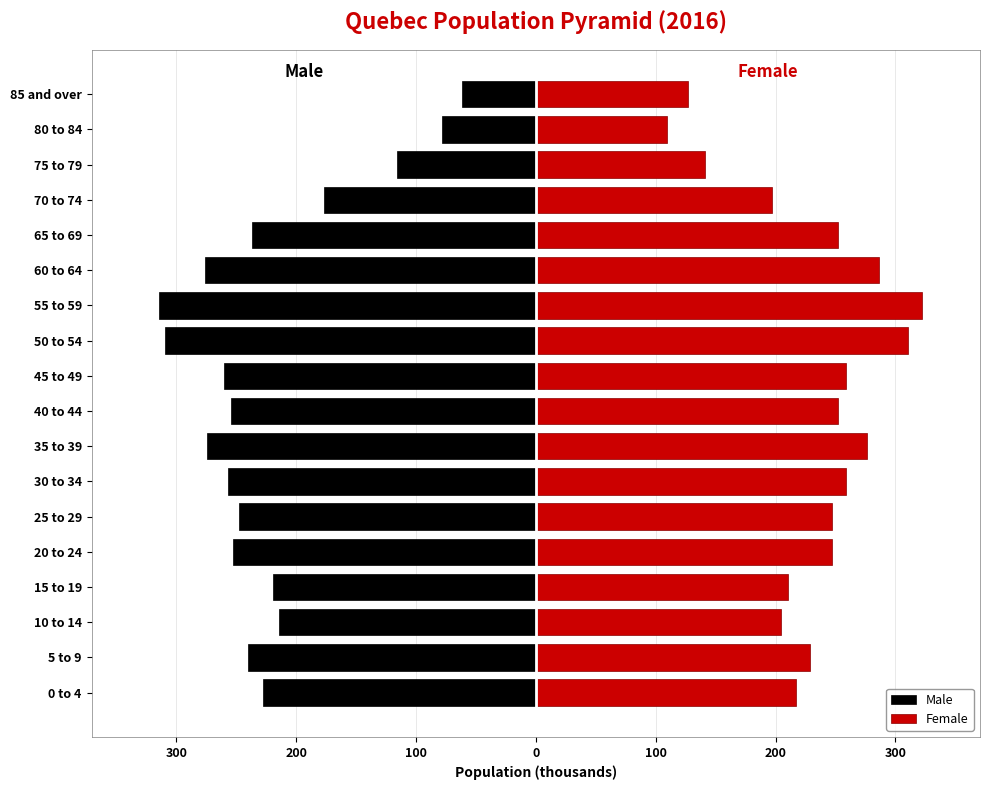

At how many categories does at least one series exceed 238?

10